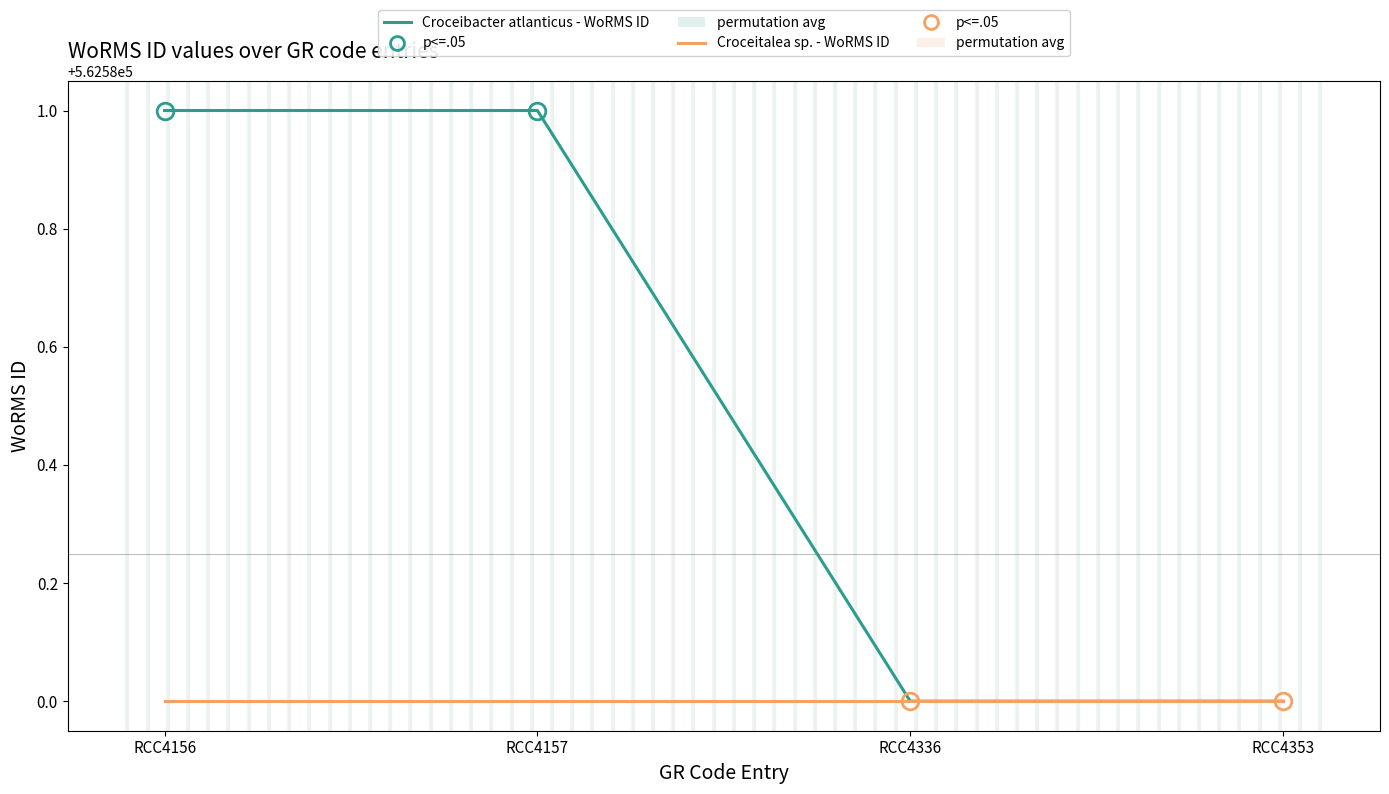

Reading left to right, list all the values displayed in this chart.

Croceibacter atlanticus - WoRMS ID: 562581	562581	562580	562580
Croceitalea sp. - WoRMS ID: 562580	562580	562580	562580